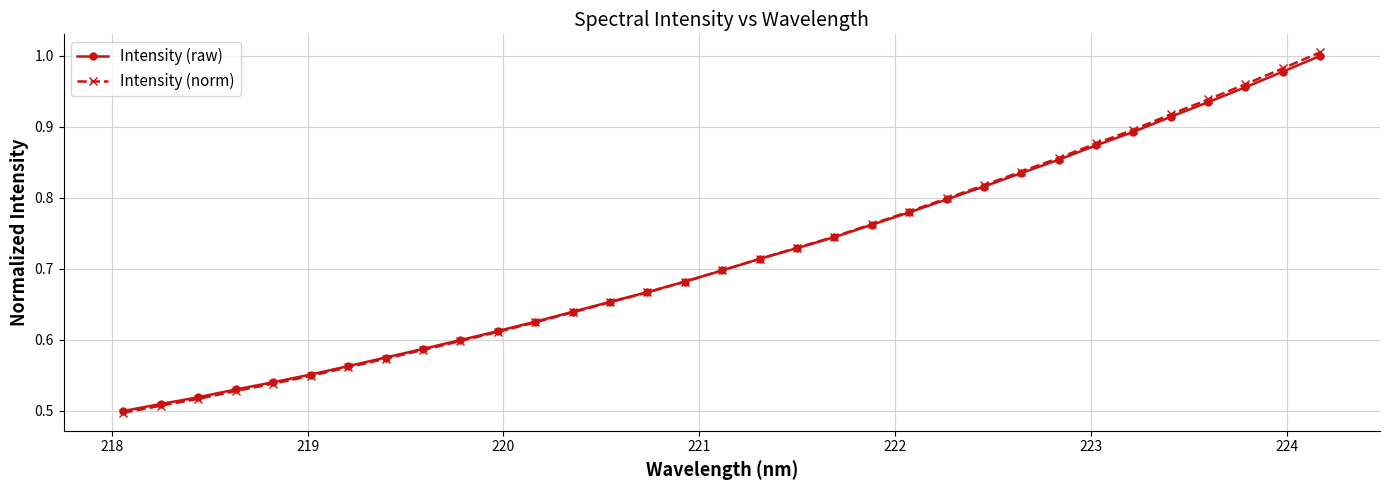

Which series has the largest range (max minus min)?

Intensity (norm)